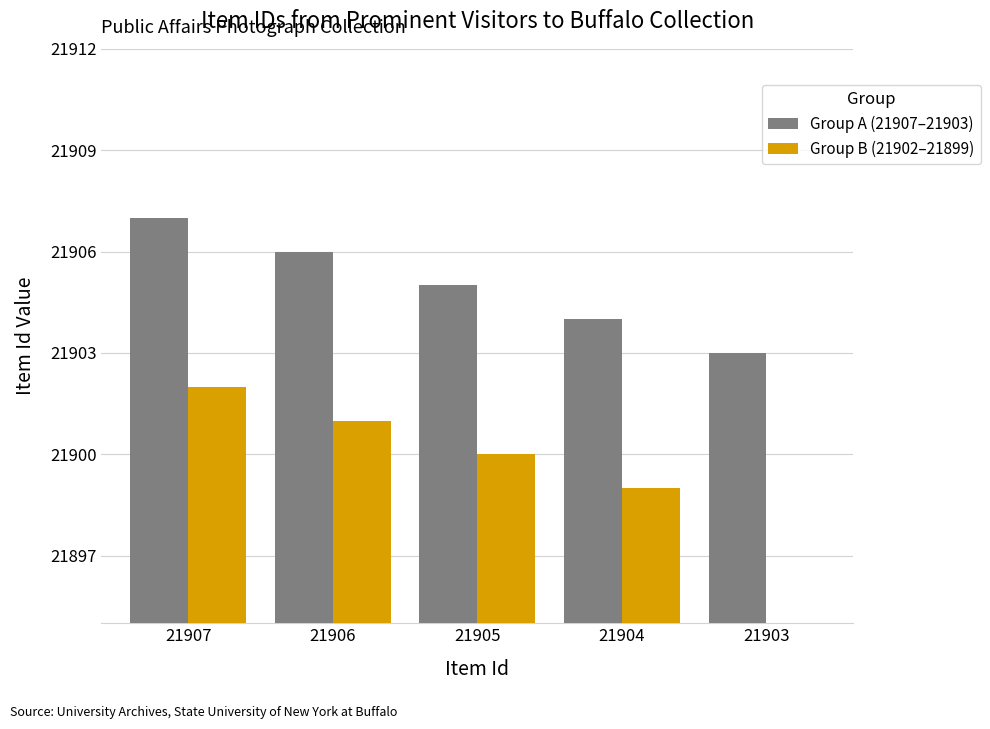

Which category has the lowest value in the Group A (21907–21903) series?

21903